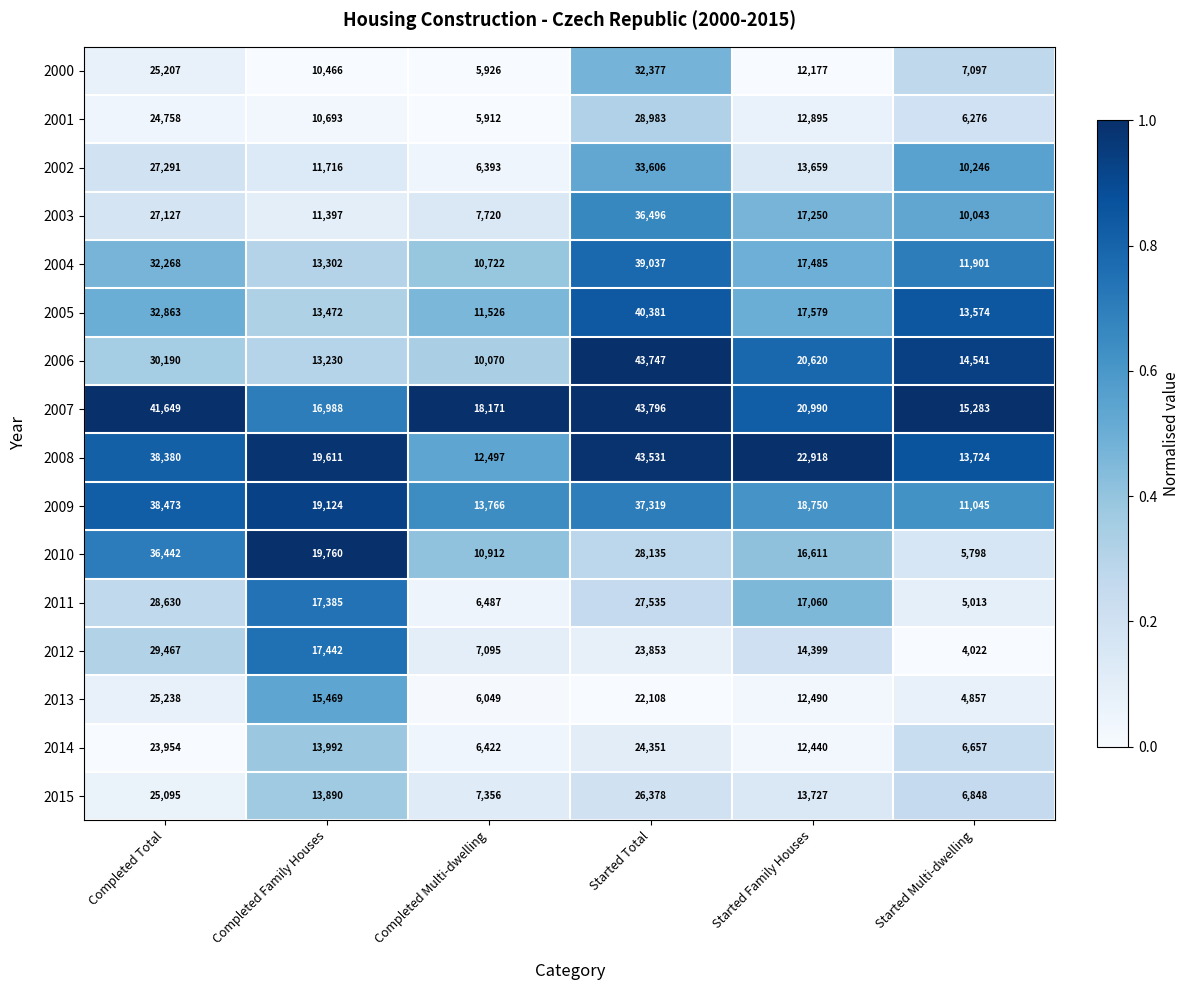

Which series has the largest range (max minus min)?

2006